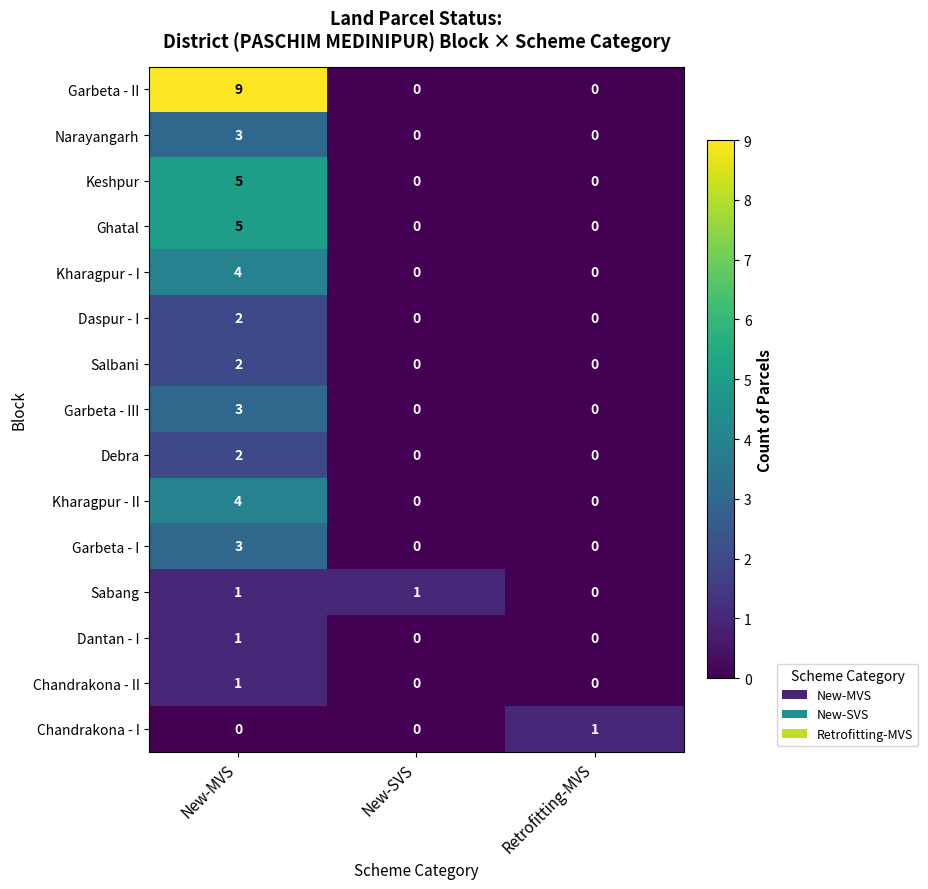

What is the total value across all series at New-SVS?

1